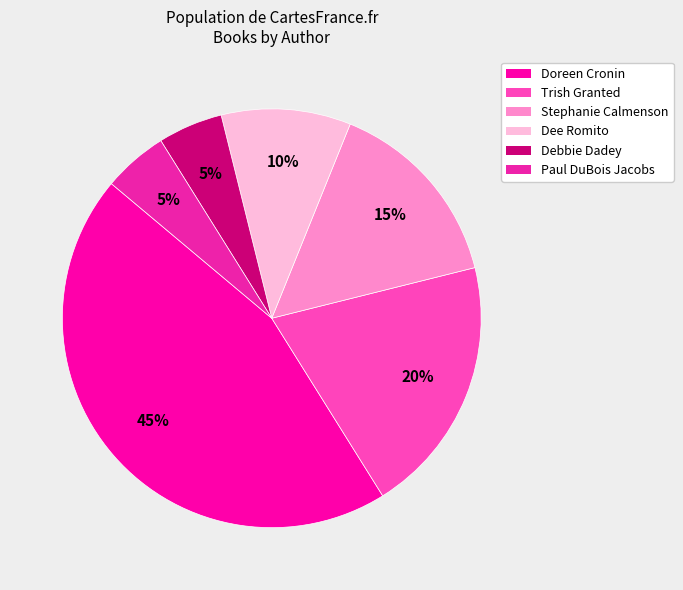

Combined, do Dee Romito and Trish Granted account for over 50%?

No